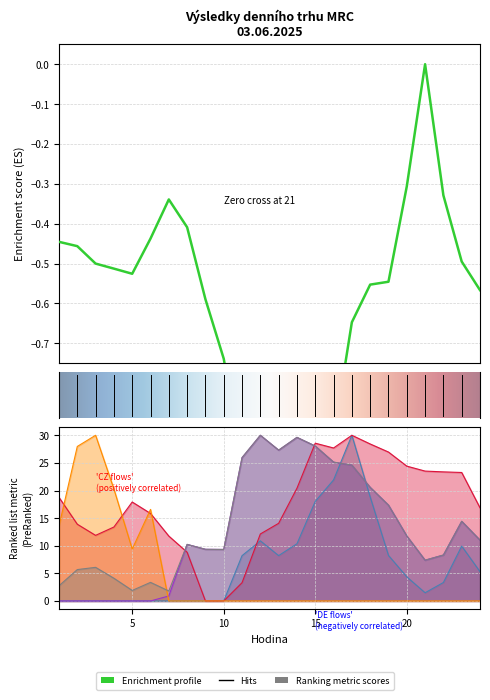

How many values in the CZ=>SK series are below 17?

12